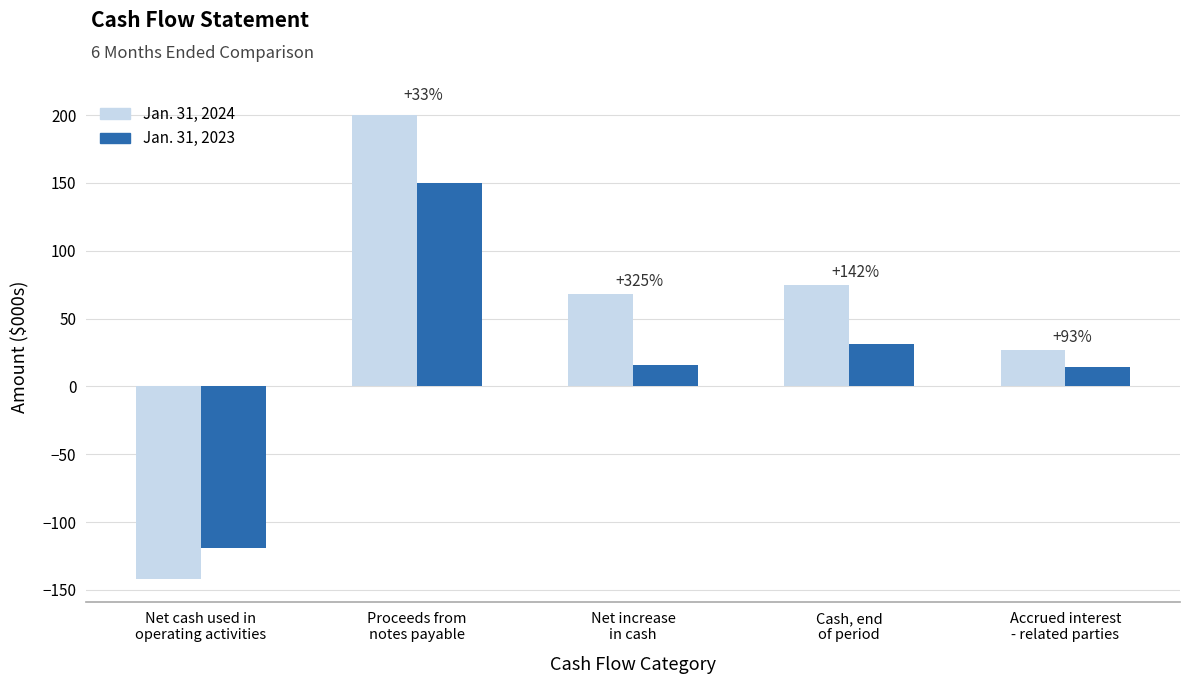

Which category has the lowest value across all series?

Net cash used in
operating activities